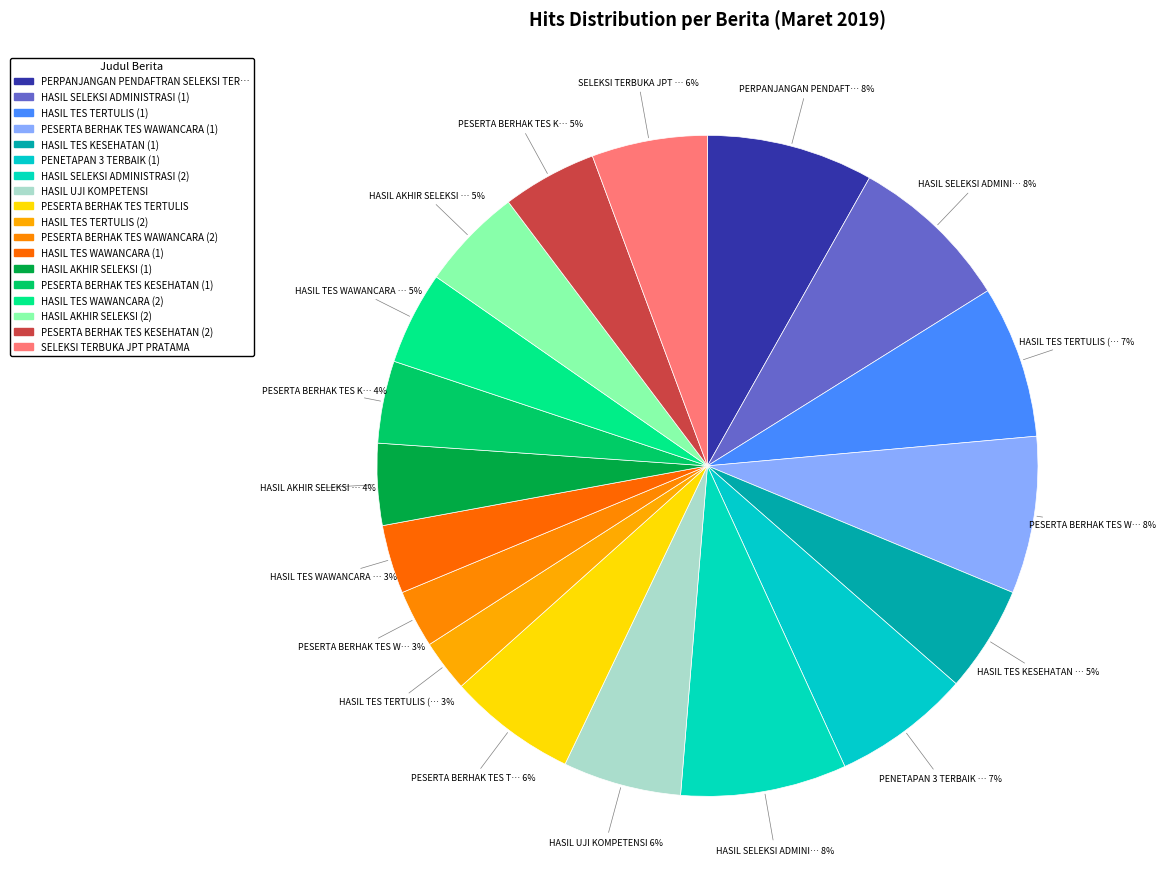

Count the number of slices in the pie.

18